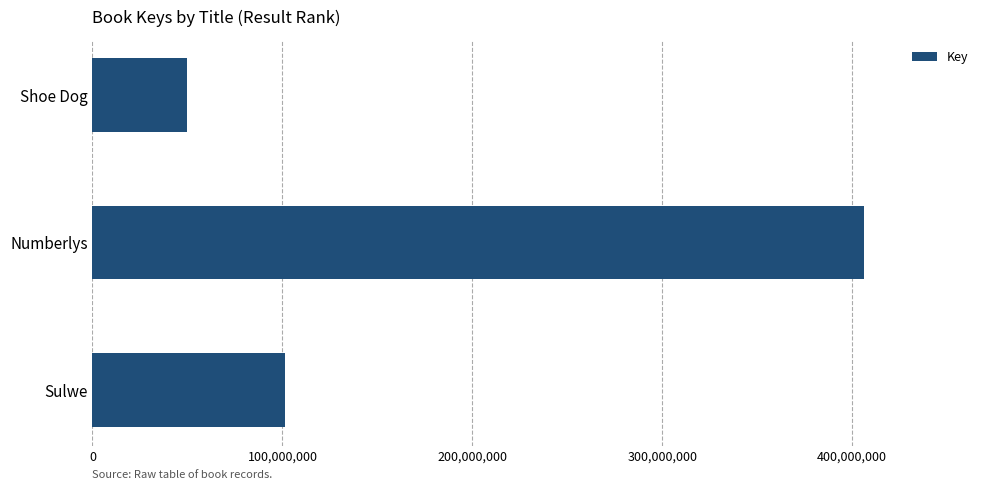

Reading bottom to top, what are all the values shown in this chart?

Sulwe=101162742	Numberlys=406316785	Shoe Dog=49666555